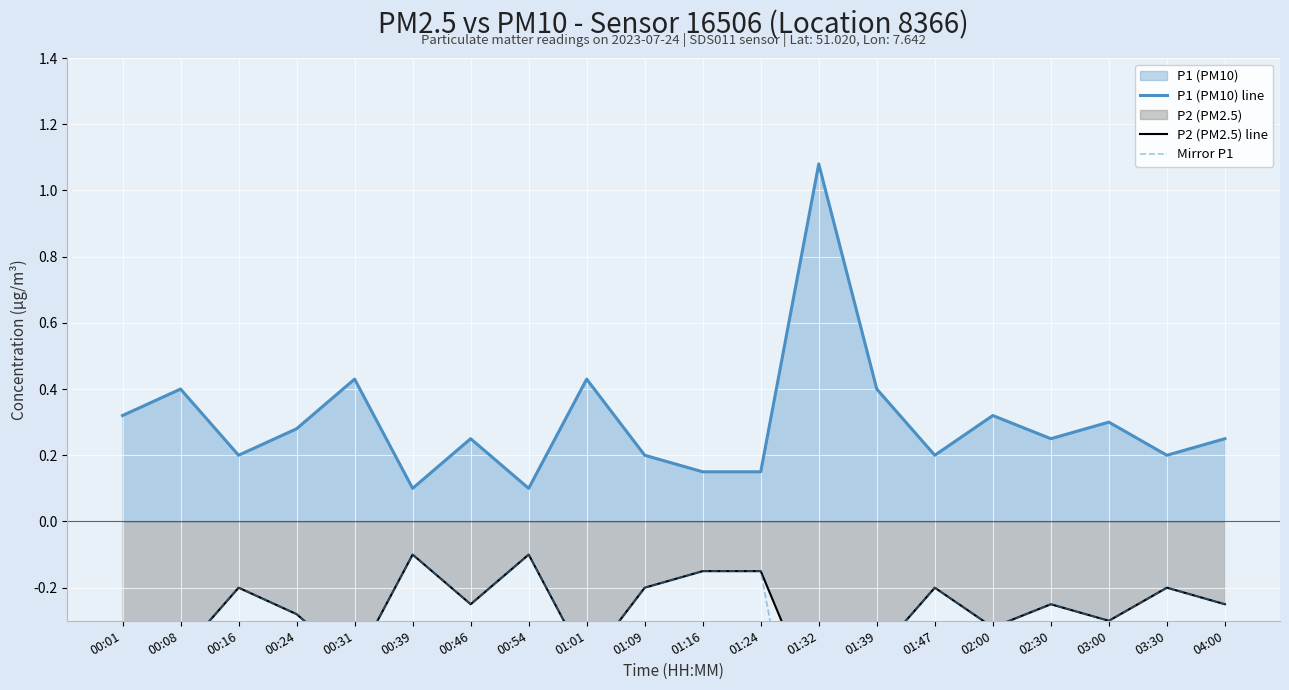

Rank the categories by P2 (PM2.5) line value from highest to lowest.

00:39, 00:54, 01:16, 01:24, 00:16, 01:09, 01:47, 03:30, 00:46, 02:30, 04:00, 00:24, 03:00, 00:01, 02:00, 00:08, 01:39, 00:31, 01:01, 01:32